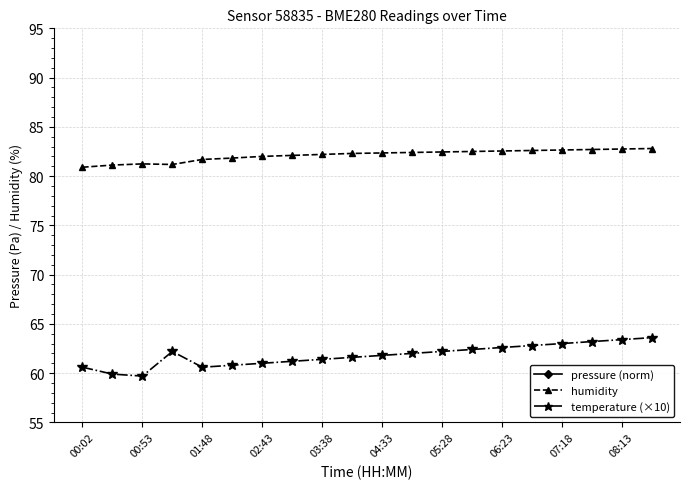

True or false: temperature (×10) has a value of 102.8 at 04:33.

False